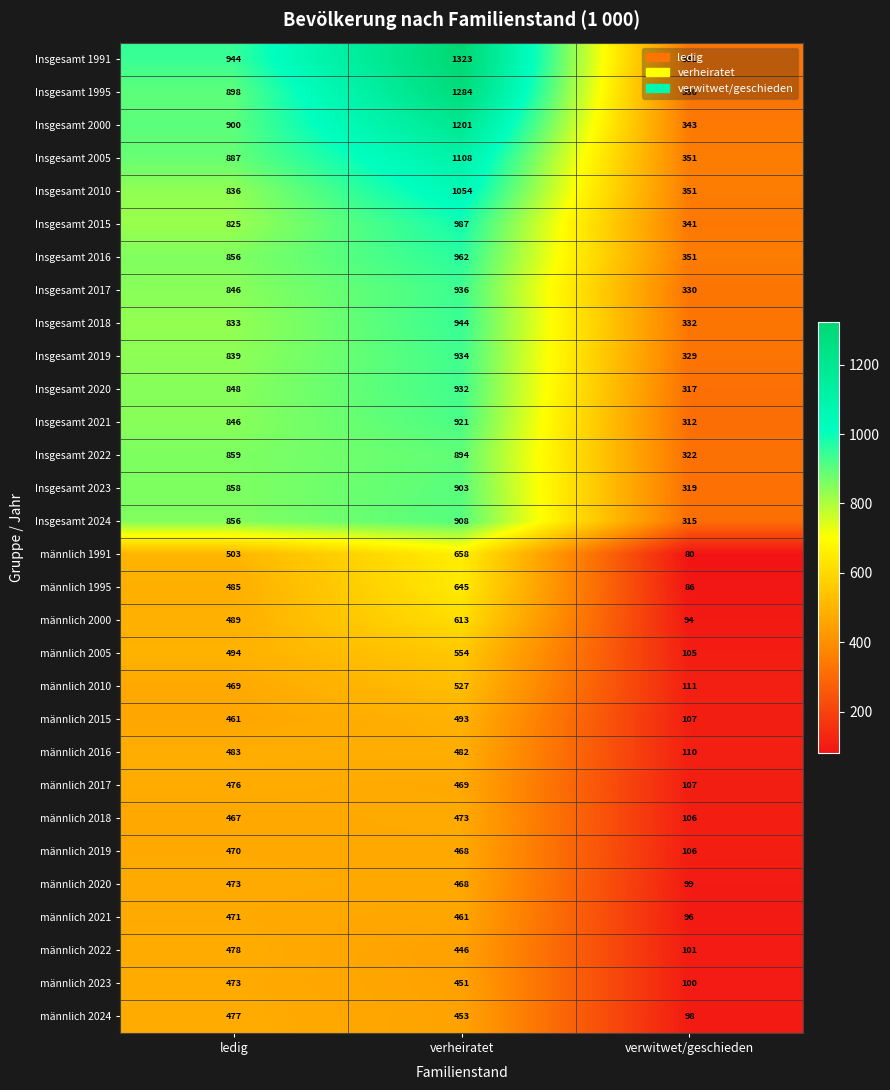

What is the difference between the Insgesamt 2015 values at ledig and verheiratet?

162